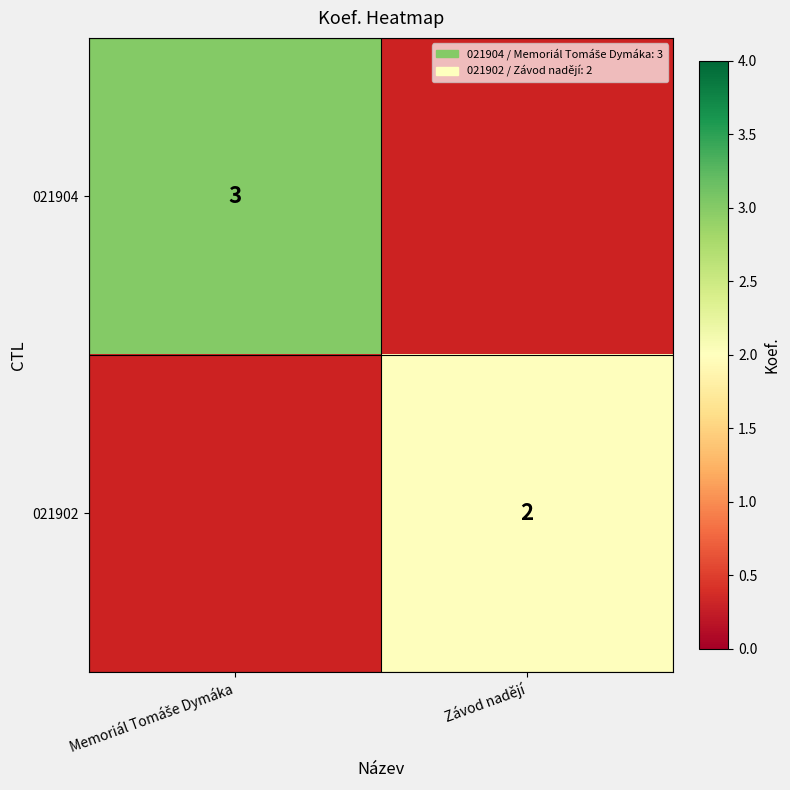

True or false: 021902 has a value of 2 at Závod nadějí.

True